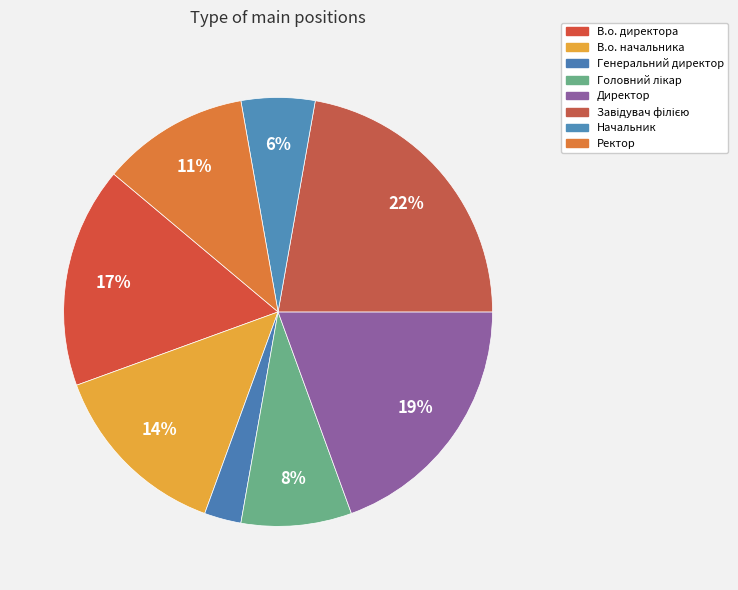

How many segments does this pie chart have?

8